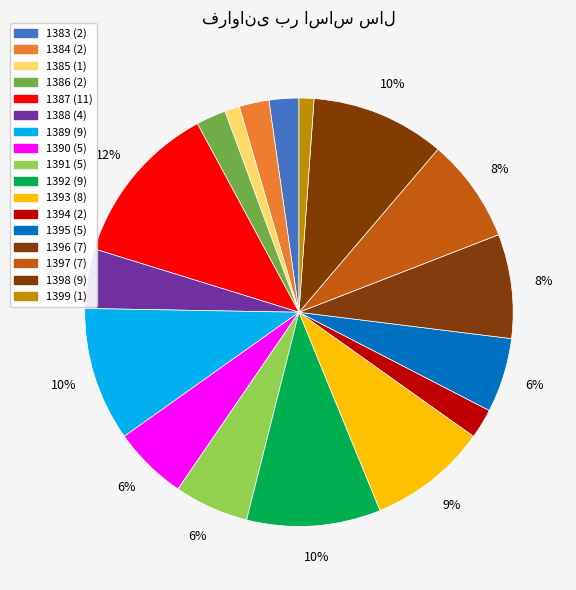

What is the ratio of the value at 1387 to the value at 1396?

1.6